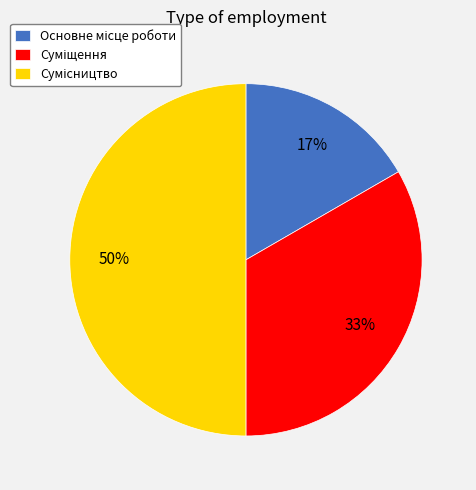

How many slices are in this pie chart?

3